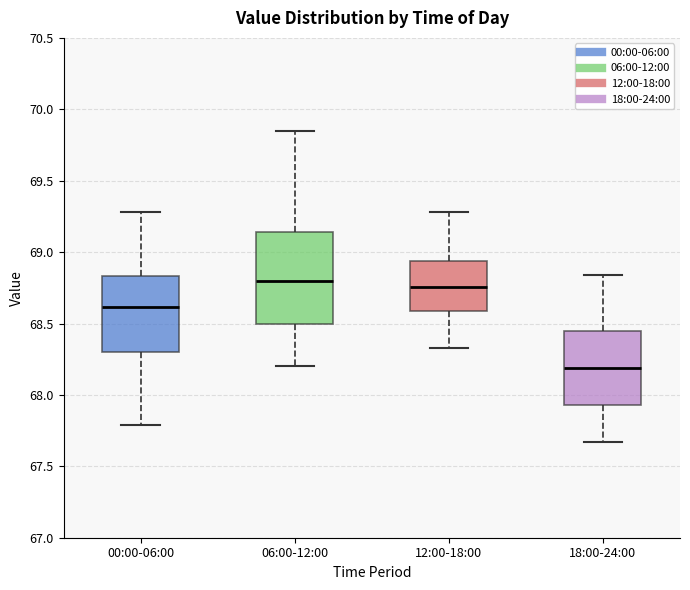

Where does the upper whisker of the box for 06:00-12:00 end on the y-axis? The values are not printed on the chart, so give them approximately, as read against the axis.

69.85